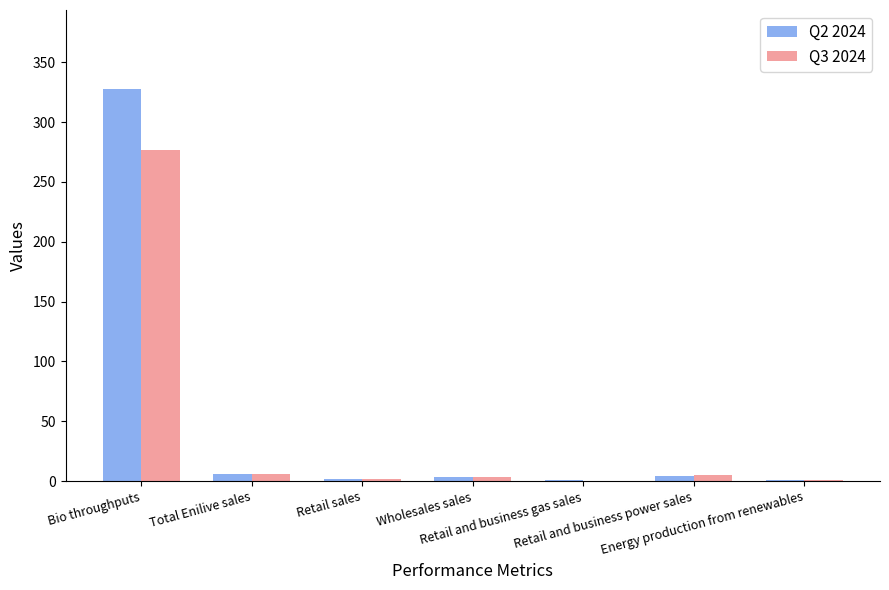

What is the highest value of the Q2 2024 series?

328.0